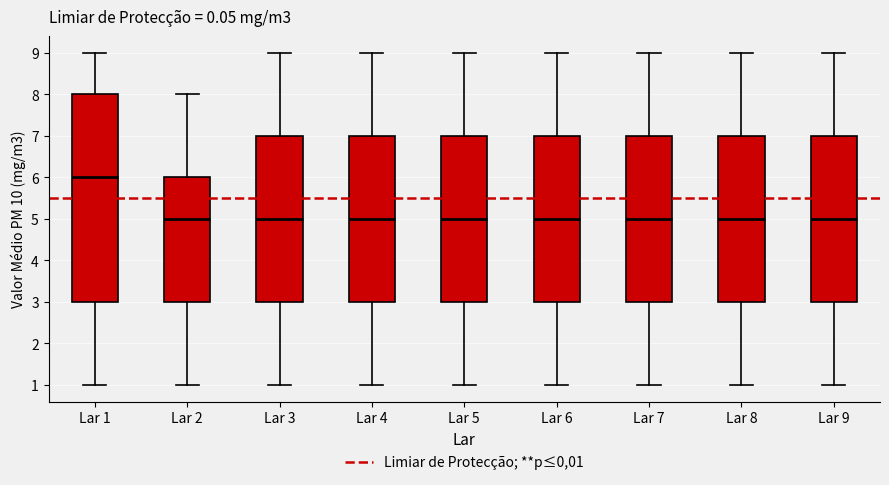

Reading left to right, read every box against the y-axis: the position of its median line, the range the box covers, and the ends of its whiskers. The values are not printed on the chart, so give them approximately, as read against the axis.

Lar 1: median 6, box 3 to 8, whiskers 1 to 9
Lar 2: median 5, box 3 to 6, whiskers 1 to 8
Lar 3: median 5, box 3 to 7, whiskers 1 to 9
Lar 4: median 5, box 3 to 7, whiskers 1 to 9
Lar 5: median 5, box 3 to 7, whiskers 1 to 9
Lar 6: median 5, box 3 to 7, whiskers 1 to 9
Lar 7: median 5, box 3 to 7, whiskers 1 to 9
Lar 8: median 5, box 3 to 7, whiskers 1 to 9
Lar 9: median 5, box 3 to 7, whiskers 1 to 9